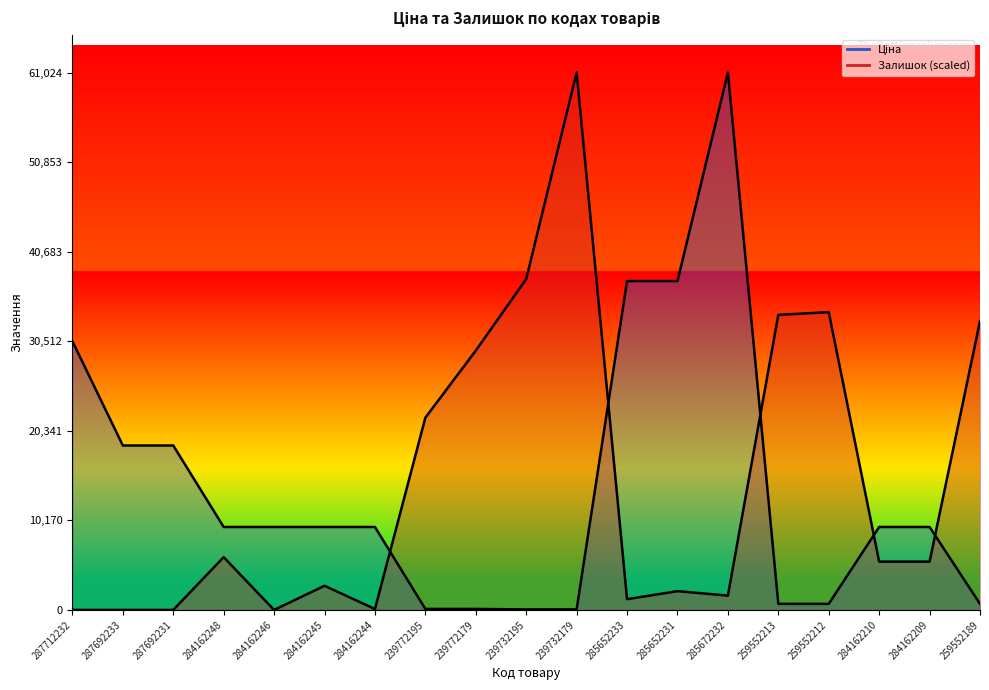

Which has a higher value, 259552189 or 287712232?

287712232